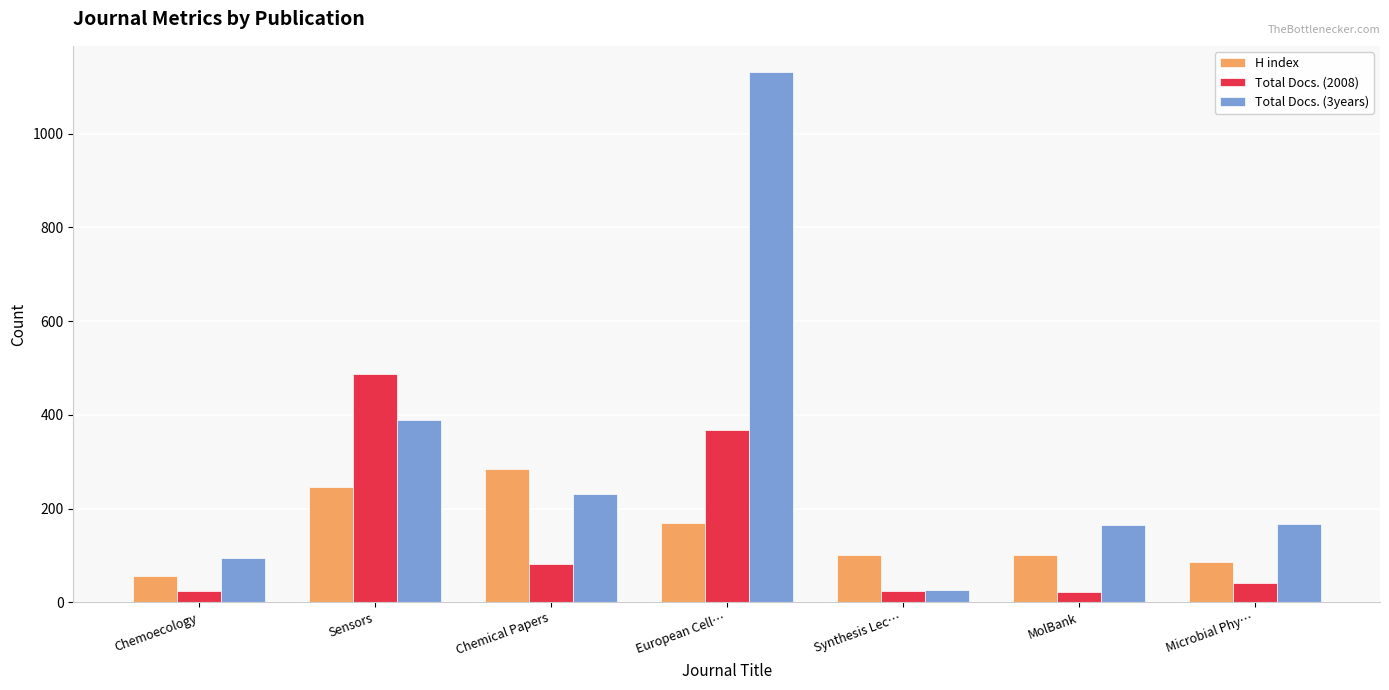

The value of H index at MolBank is 22. True or false?

False